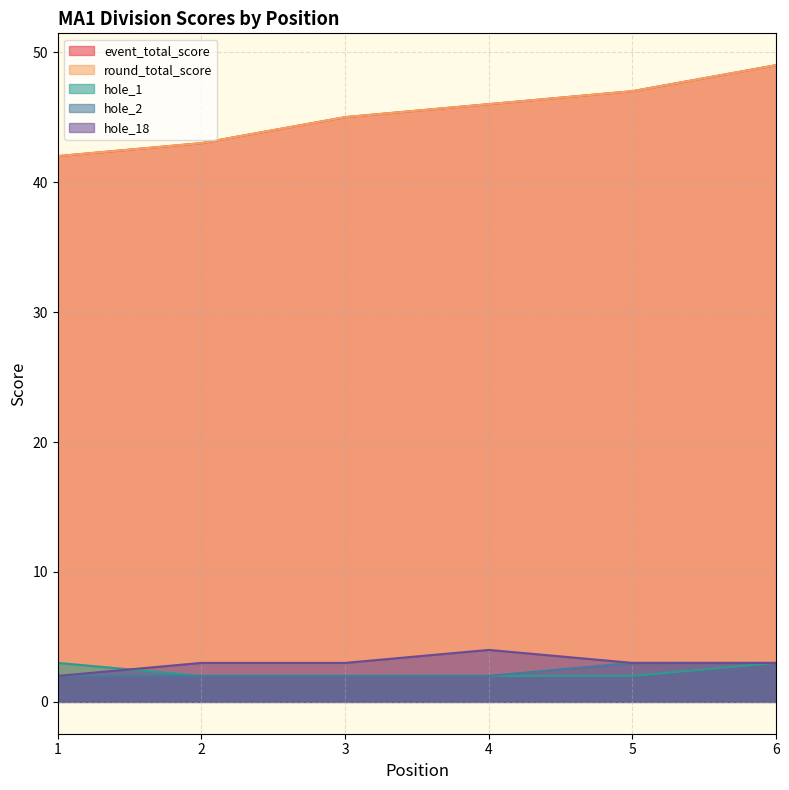

List the labels in order of hole_2 value, smallest first.

1, 2, 3, 4, 5, 6